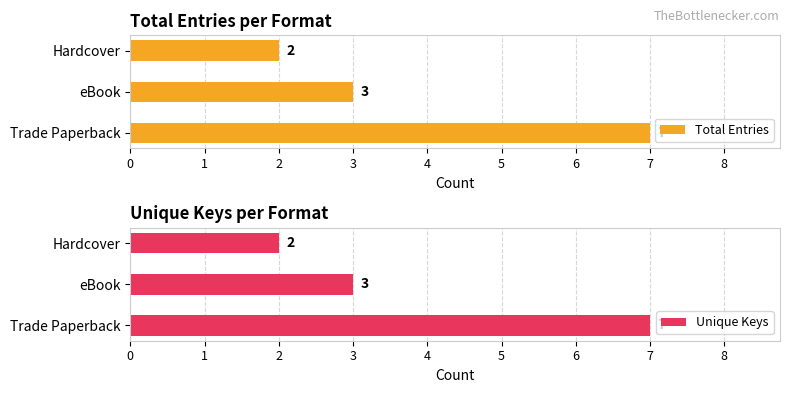

True or false: Unique Keys has a value of 7 at Trade Paperback.

True